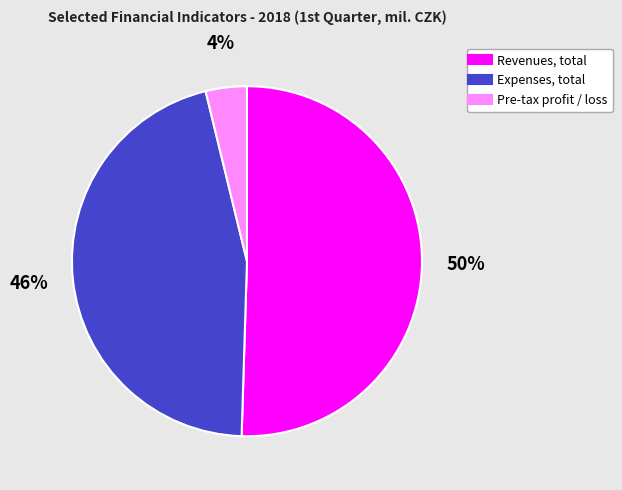

Combined, do Revenues, total and Expenses, total account for over 50%?

Yes